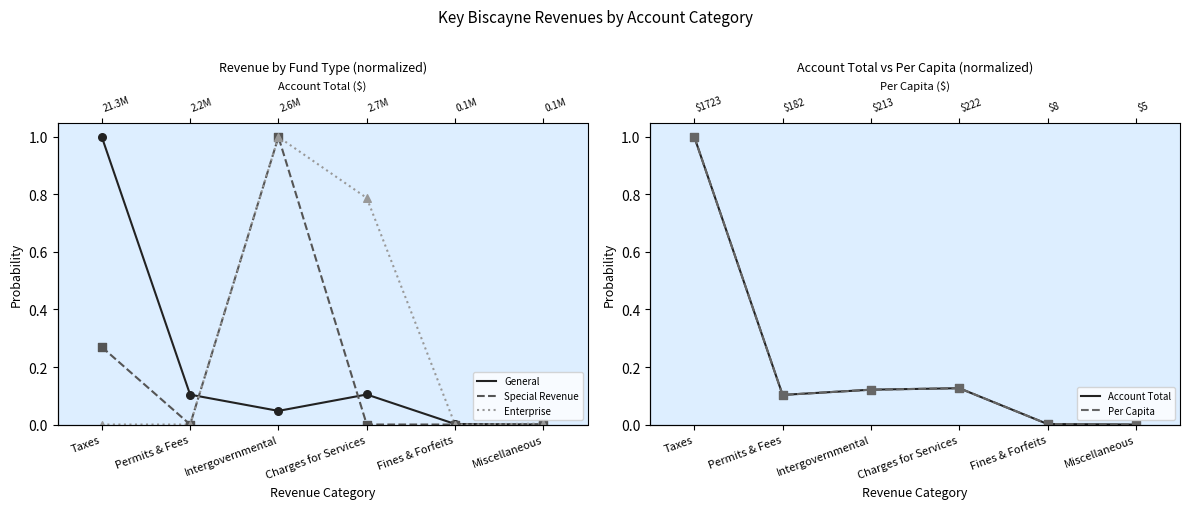

What are all the series names shown in the legend?

General, Special Revenue, Enterprise, Account Total, Per Capita